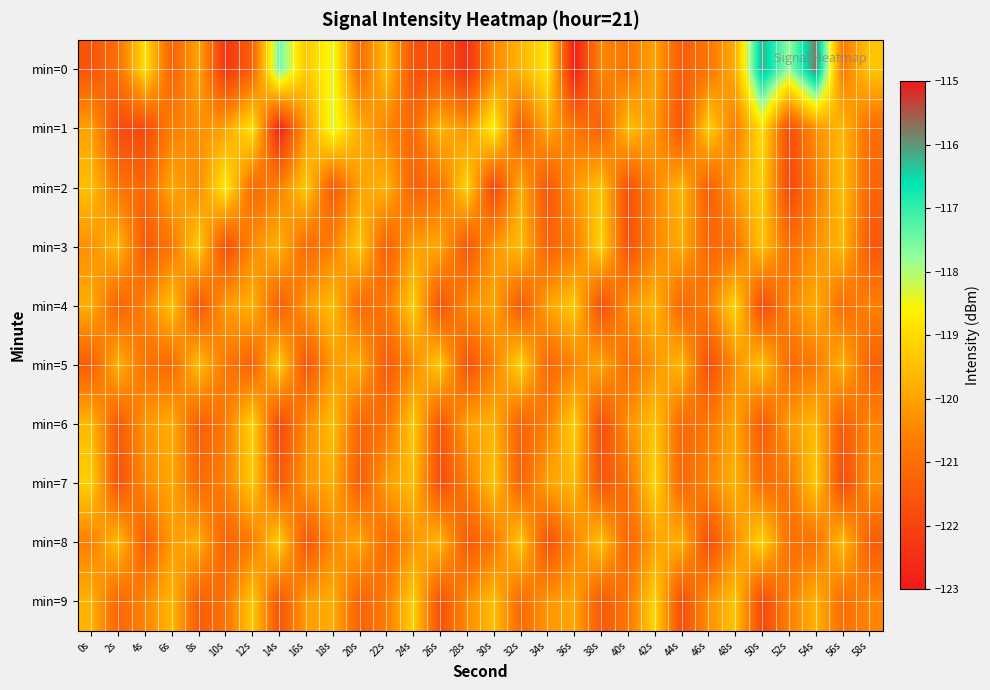

List the series in order of their peak value, highest first.

min=0, min=1, min=2, min=3, min=4, min=5, min=6, min=7, min=8, min=9